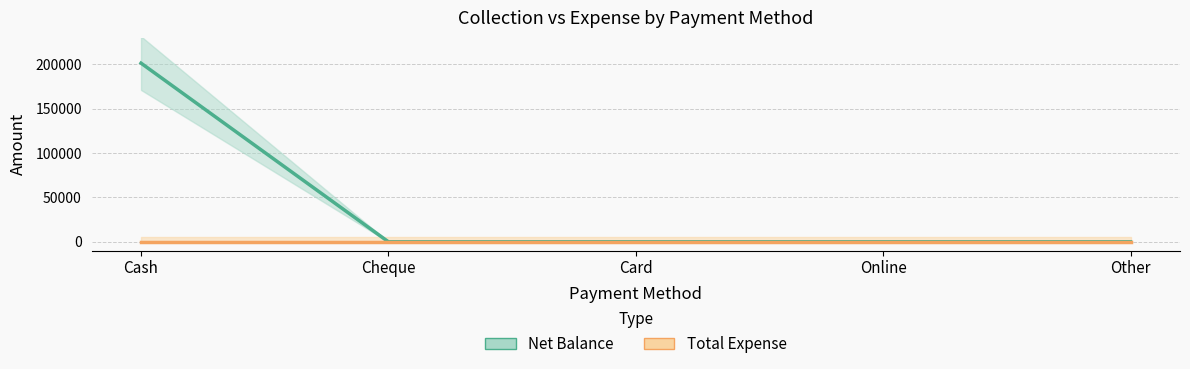

Which series has the largest total across all categories?

Net Balance